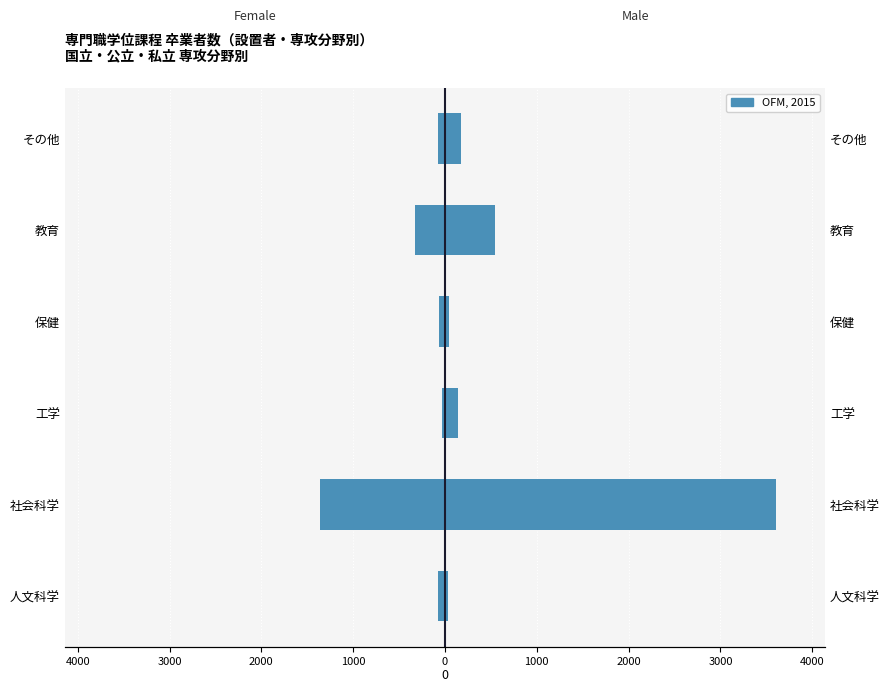

What is the value of the Male bar at the 3rd from the left?

139